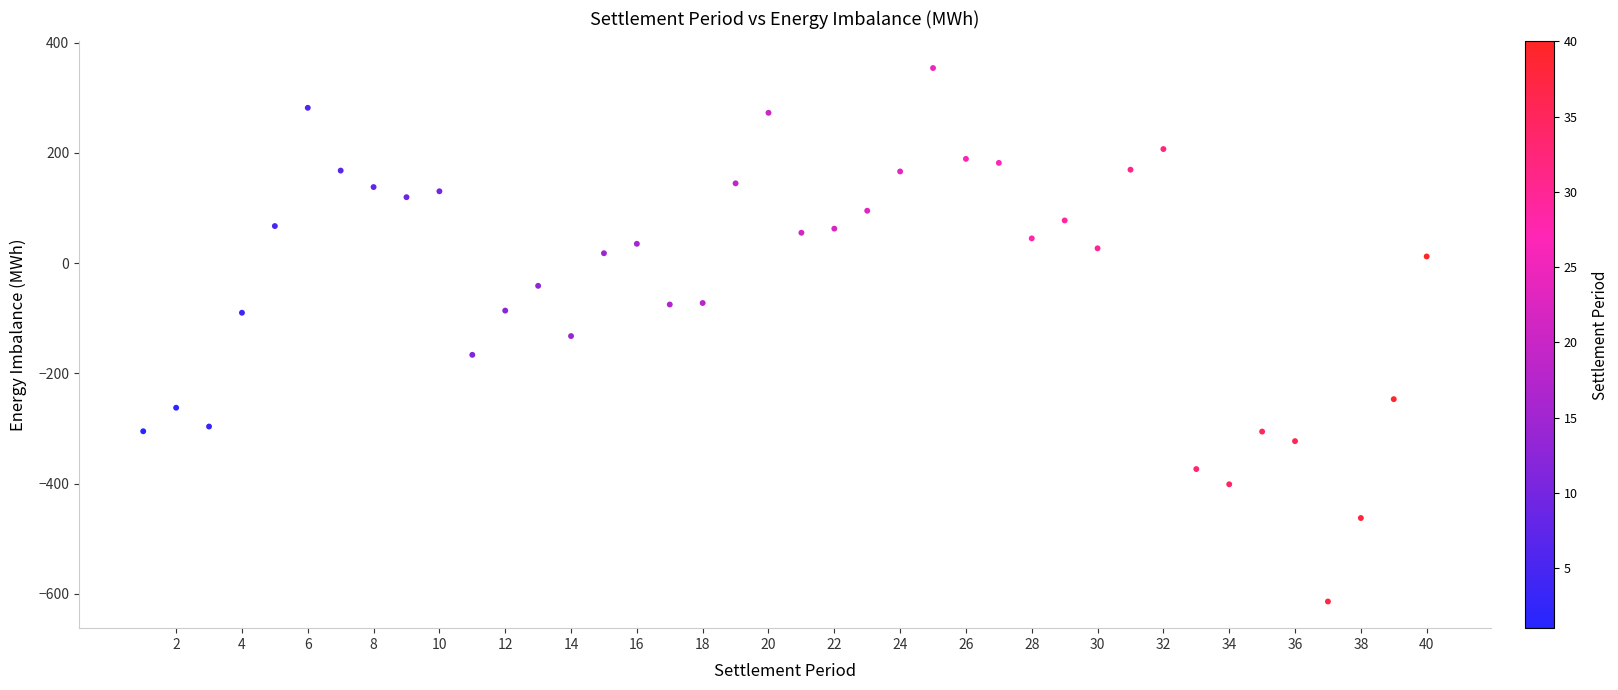

What is the range of X values (max minus min)?

39.0